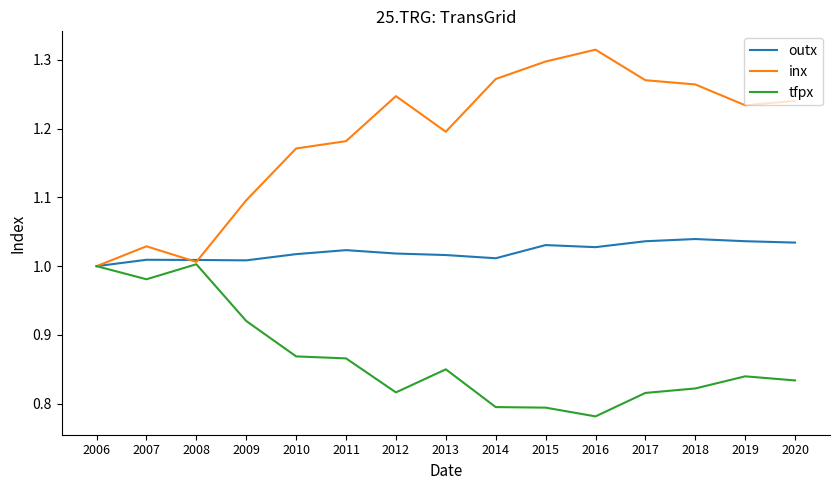

At which category does inx reach its first local valley?

2008